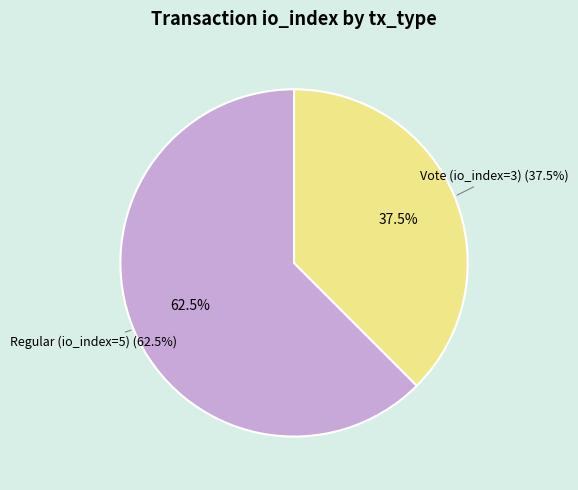

Which slice represents more than half of the pie?

Regular (io_index=5)